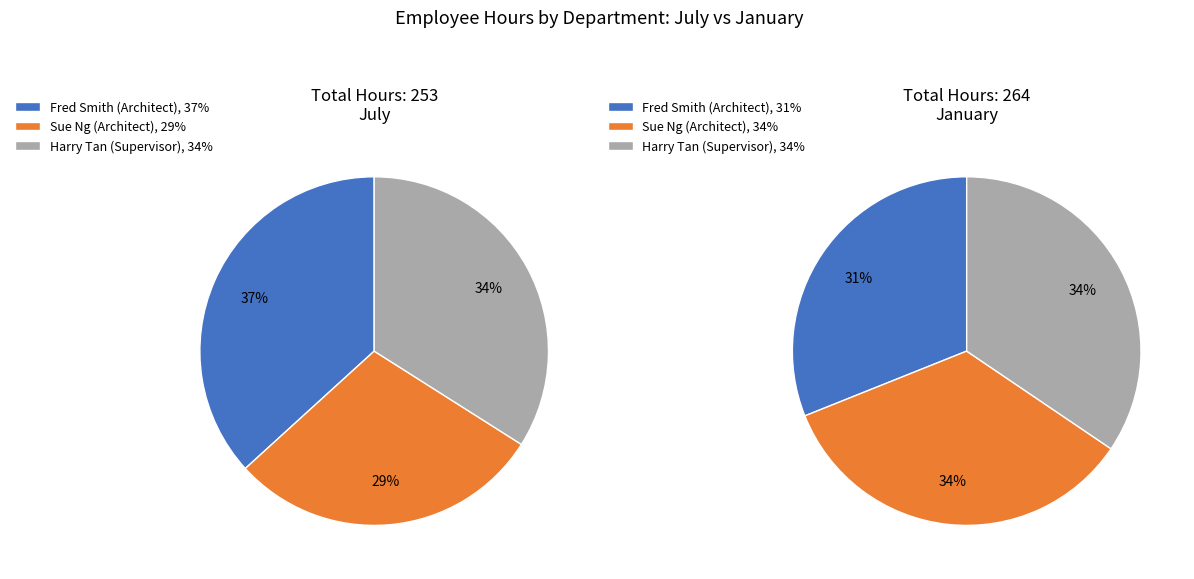

Is Sue Ng (Architect) the majority of the pie?

No